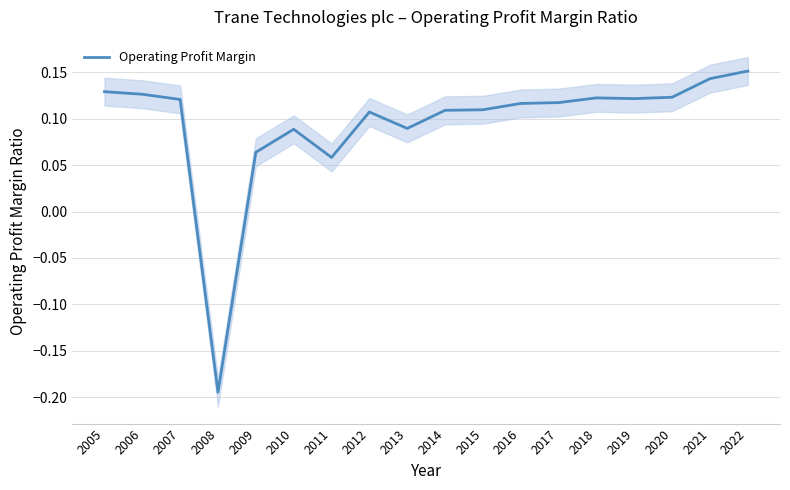

How many data points are less than 0?

1